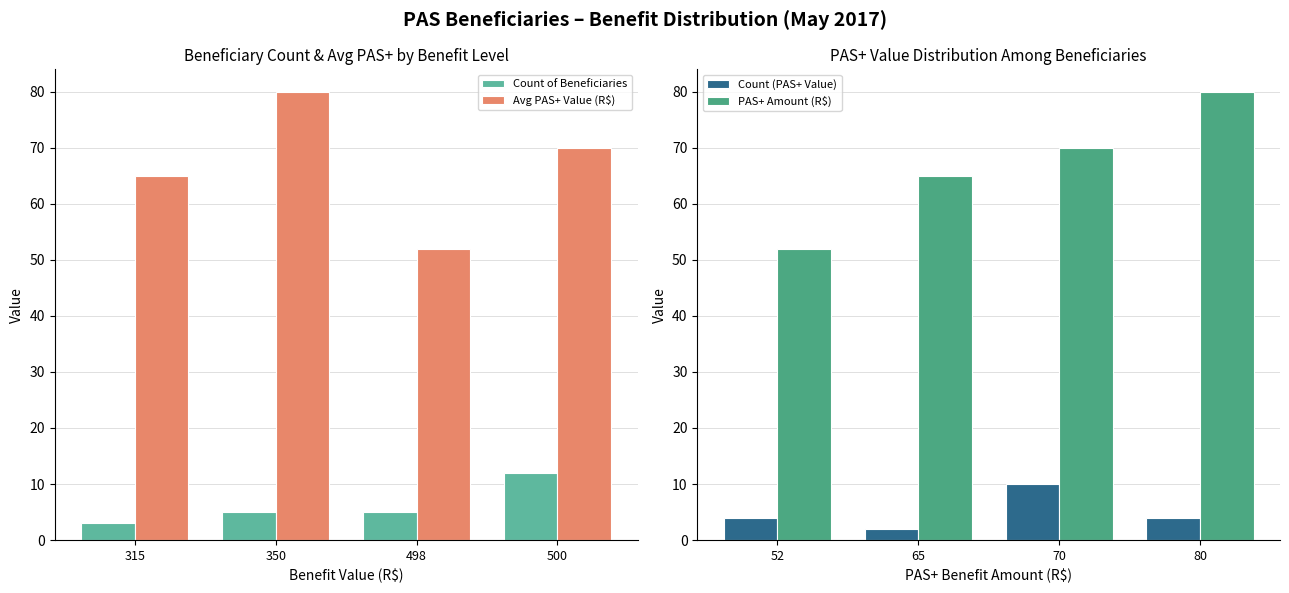

What is the approximate value of Avg PAS+ Value (R$) at 500, to the nearest 5?

70